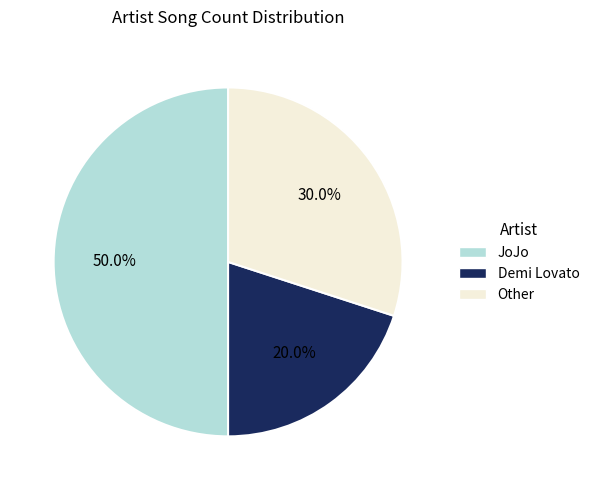

Combined, do Other and JoJo account for over 50%?

Yes